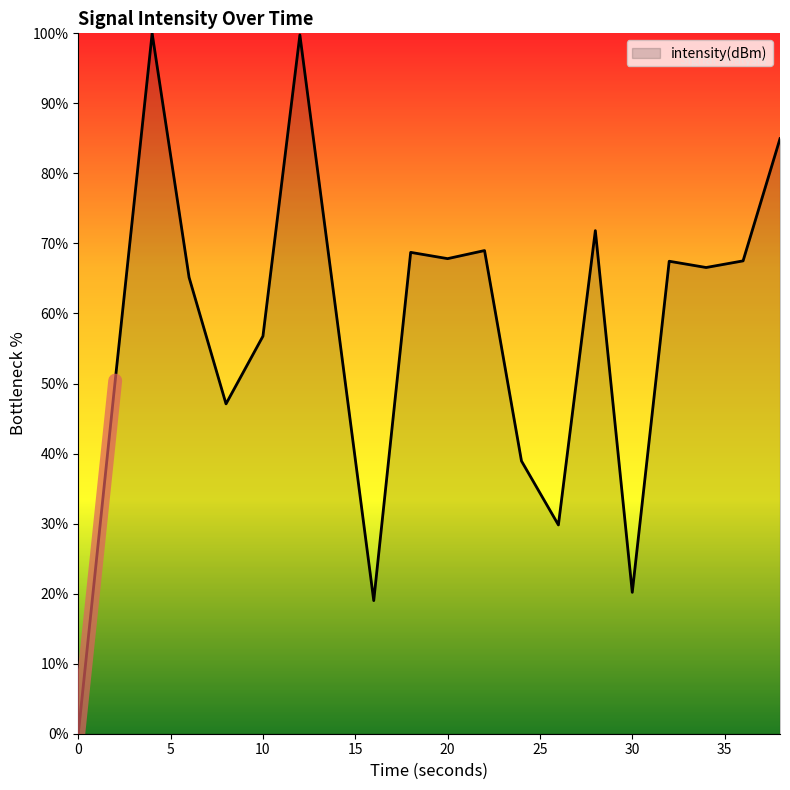

Does the chart display data point markers on the line(s)?

No